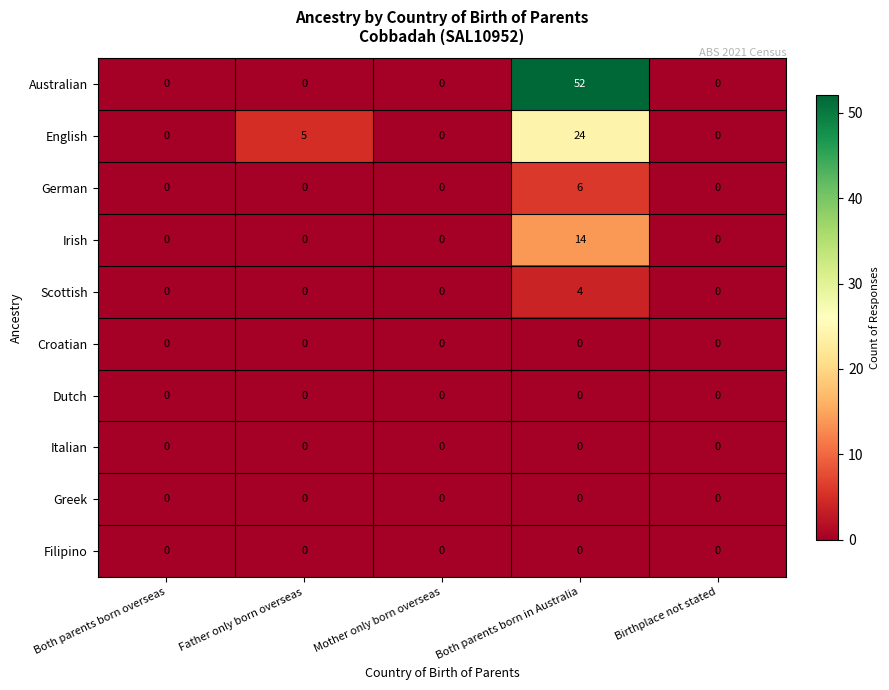

Which label corresponds to the largest value in the chart?

Both parents born in Australia